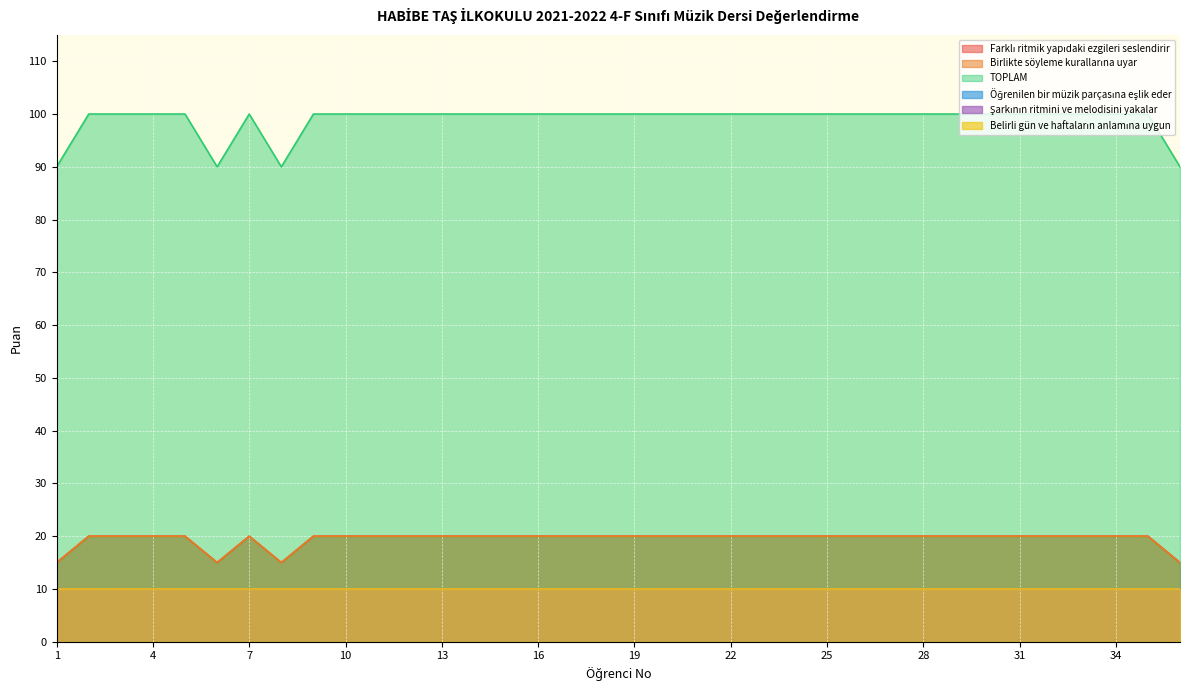

What is the total value across all series at 32?

140